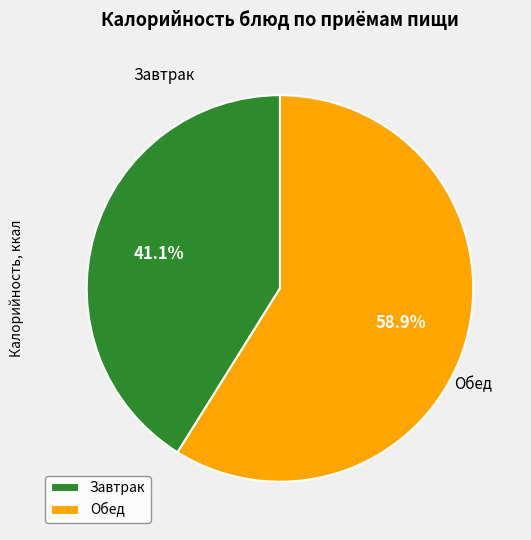

Combined, what portion of the pie is Завтрак and Обед?

100.0%